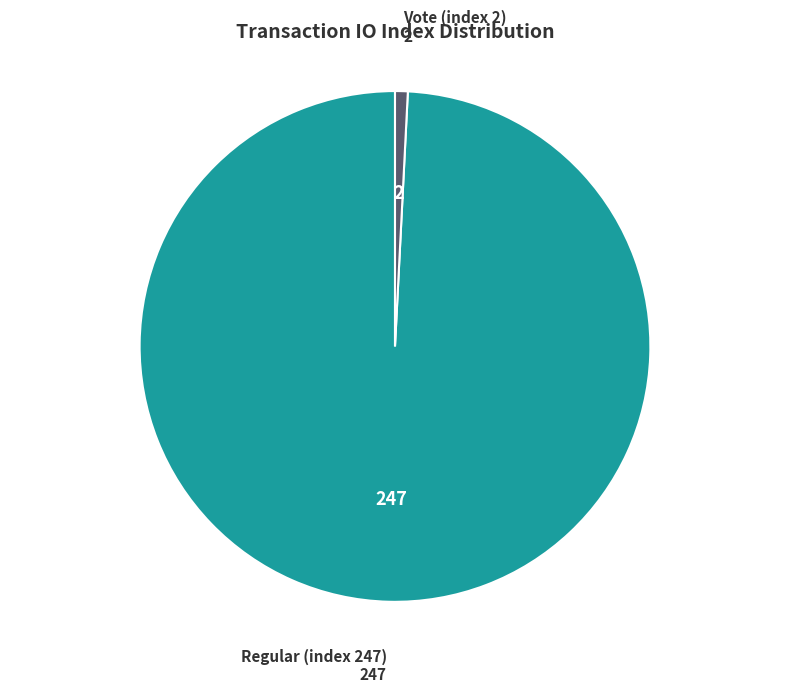

True or false: Vote (index 2) accounts for 11% of the total.

False